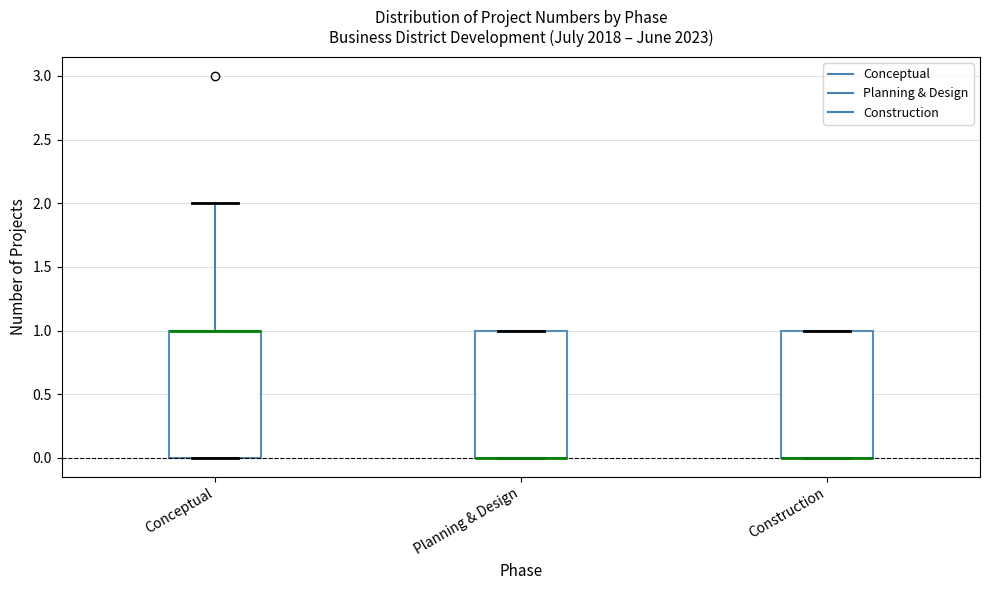

Reading left to right, read every box against the y-axis: the position of its median line, the range the box covers, and the ends of its whiskers. The values are not printed on the chart, so give them approximately, as read against the axis.

Conceptual: median 1 (drawn on the box's upper edge), box 0 to 1, whiskers 0 to 2
Planning & Design: median 0 (drawn on the box's lower edge), box 0 to 1, whiskers 0 to 1
Construction: median 0 (drawn on the box's lower edge), box 0 to 1, whiskers 0 to 1